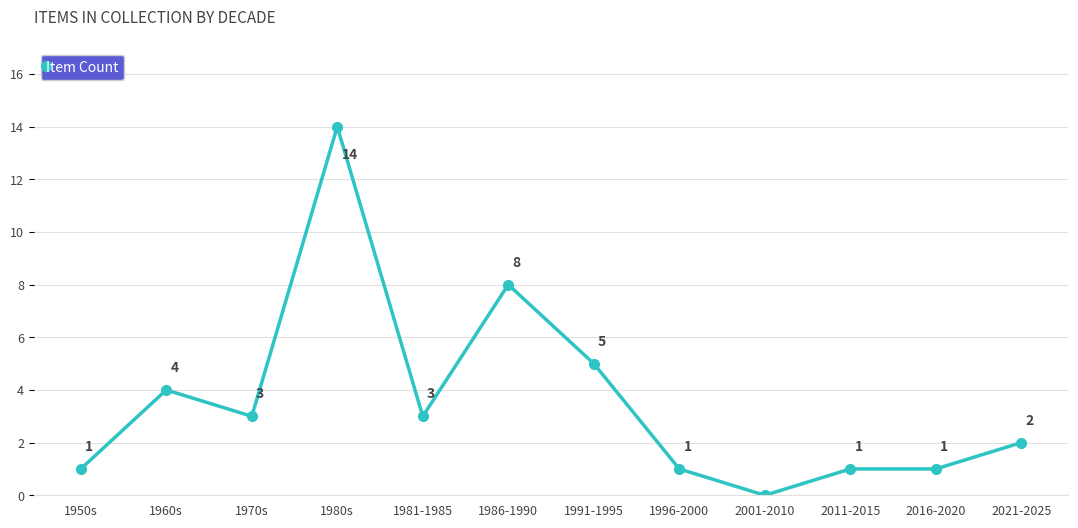

Approximately how many times larger is the value at 1980s compared to 1991-1995?

2.8